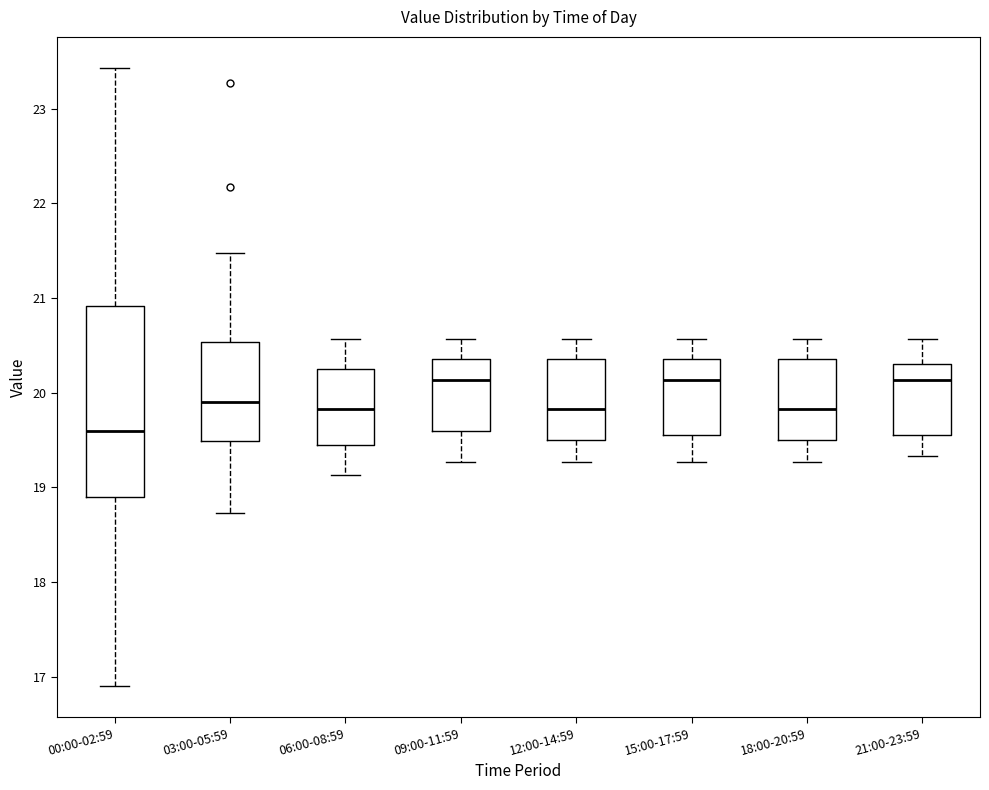

Where does the median line of the box for 18:00-20:59 sit on the y-axis? The values are not printed on the chart, so give them approximately, as read against the axis.

19.8